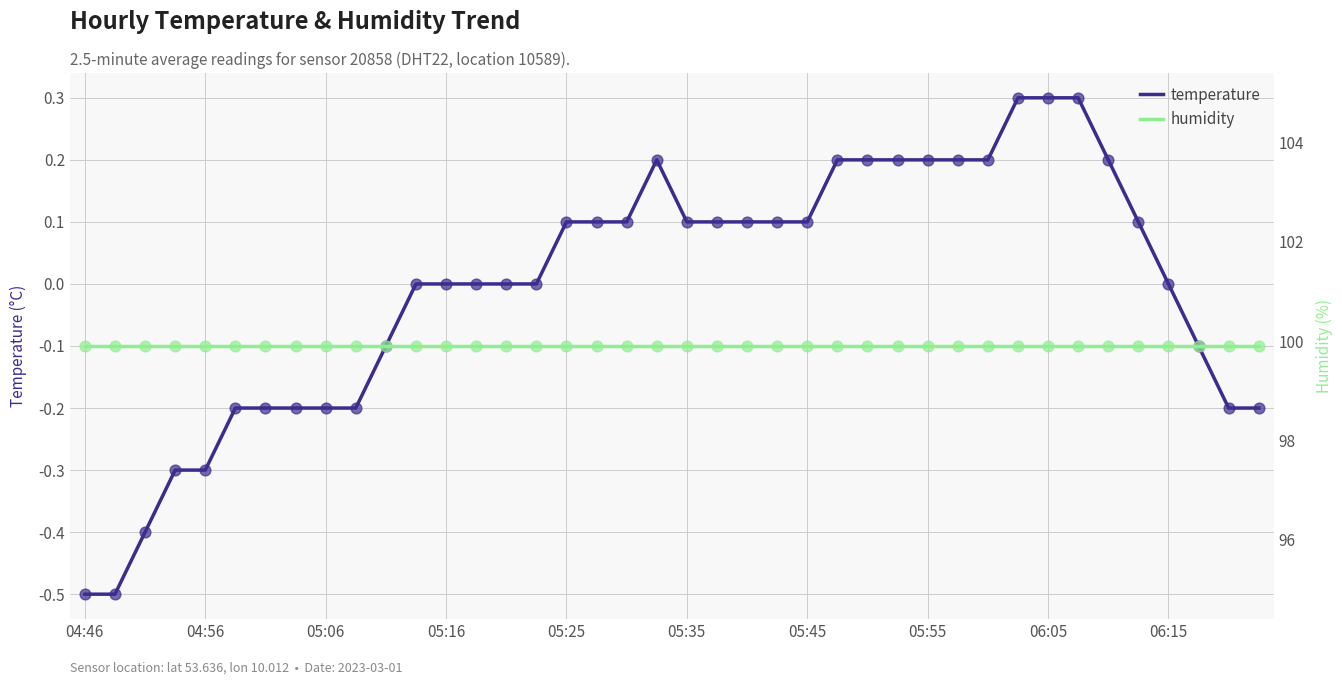

At which category is the sum across all series the highest?

31